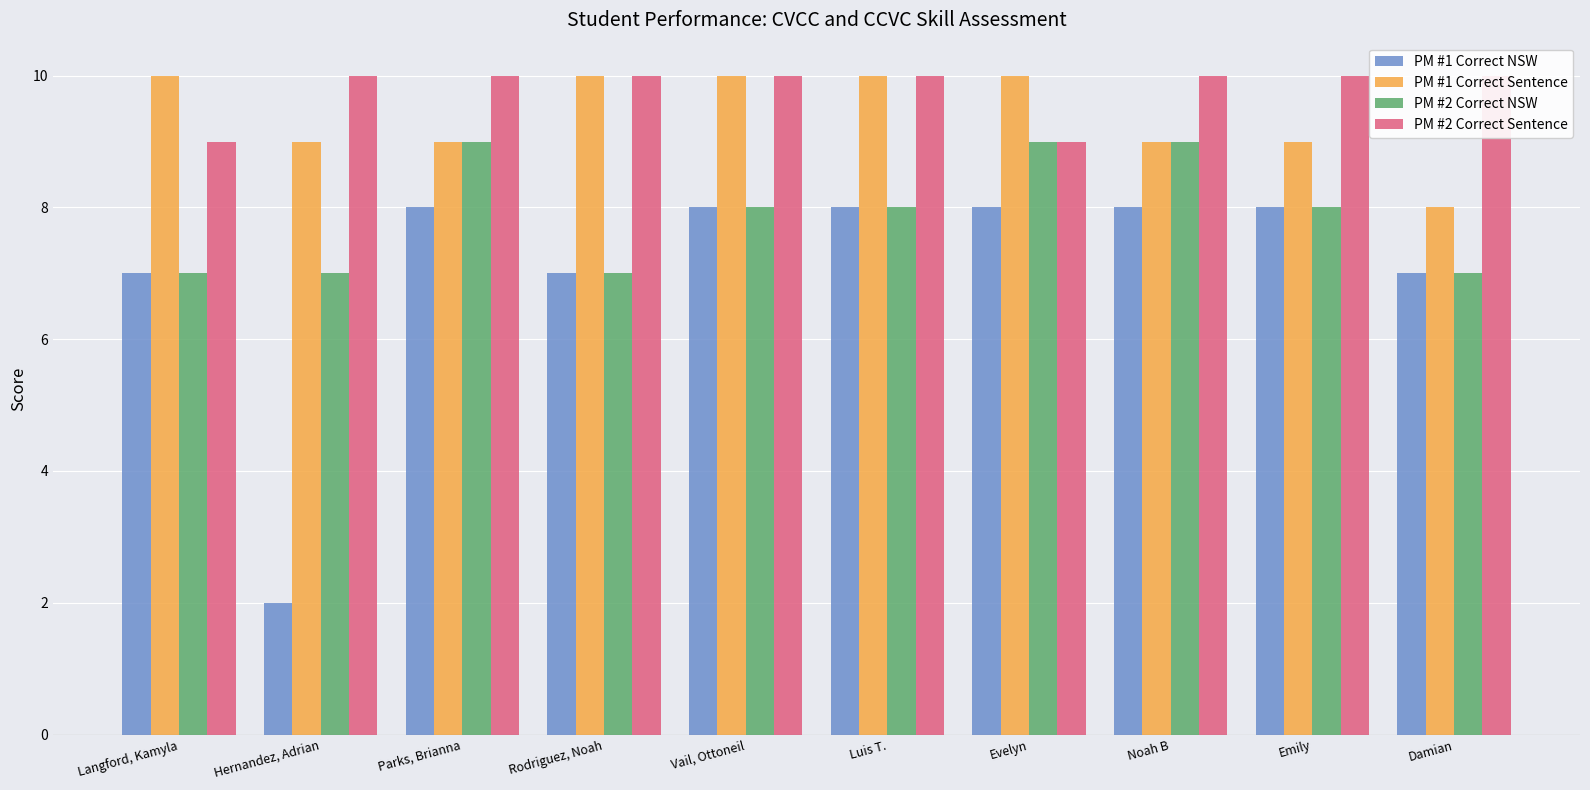

What is the difference between the maximum and minimum values in the PM #1 Correct Sentence series?

2